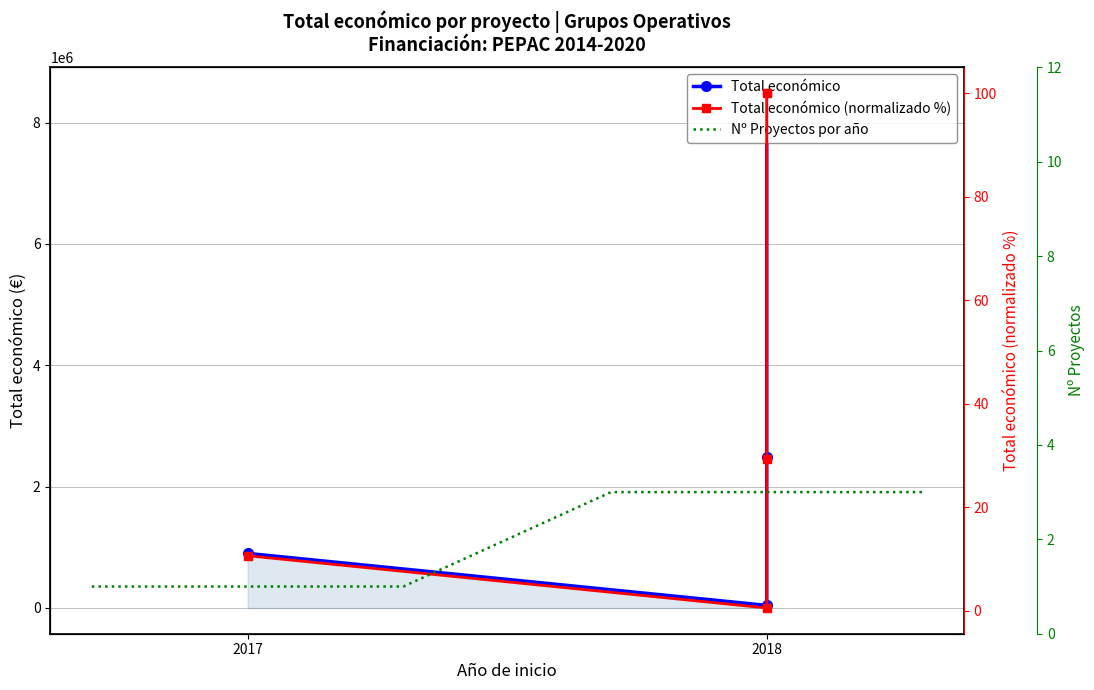

What is the value of the Nº Proyectos por año point at the 1st from the left?

1.0